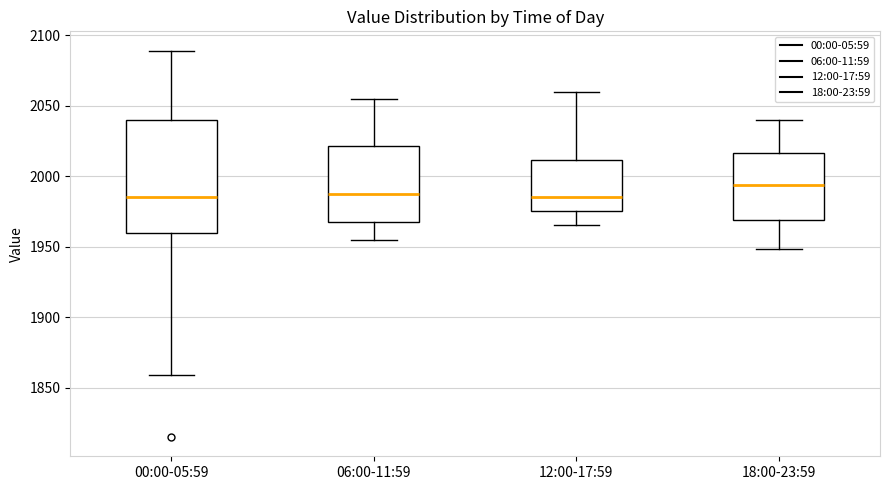

Where does the median line of the box for 12:00-17:59 sit on the y-axis? The values are not printed on the chart, so give them approximately, as read against the axis.

1985